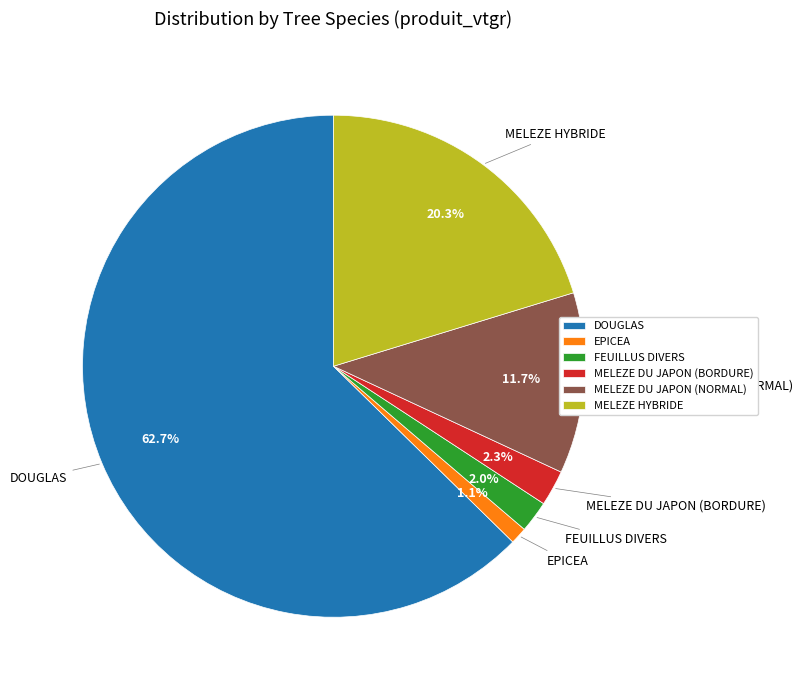

What is the largest slice in the pie chart?

DOUGLAS